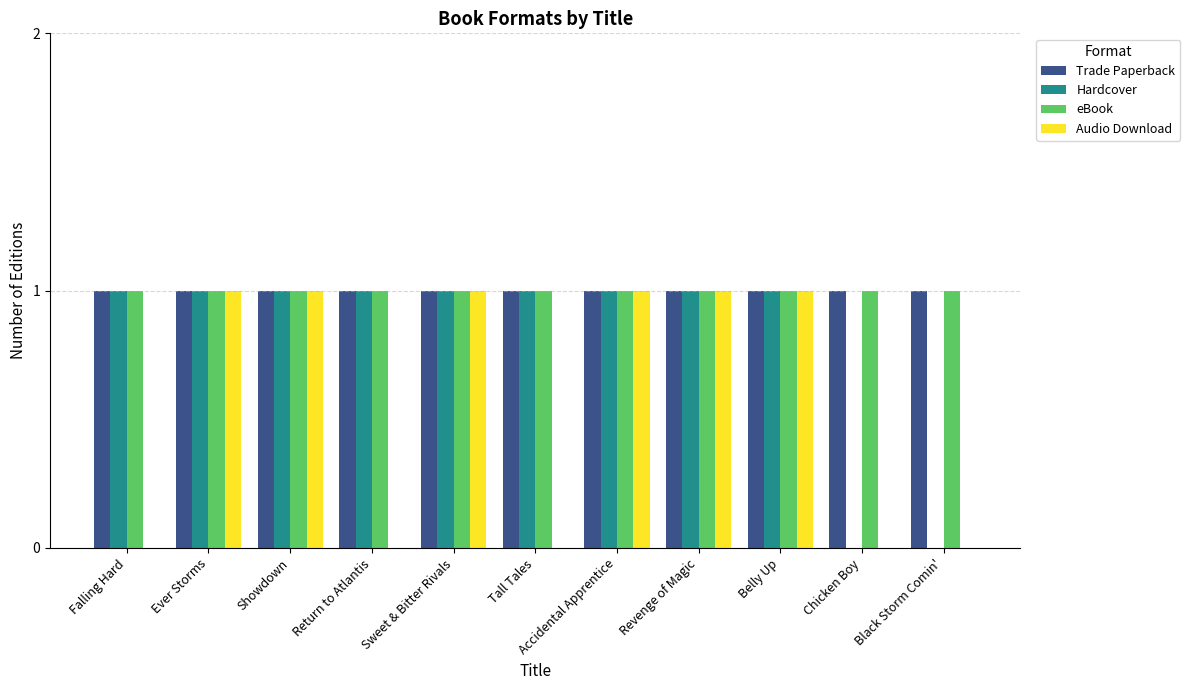

What is the sum of all eBook values?

11